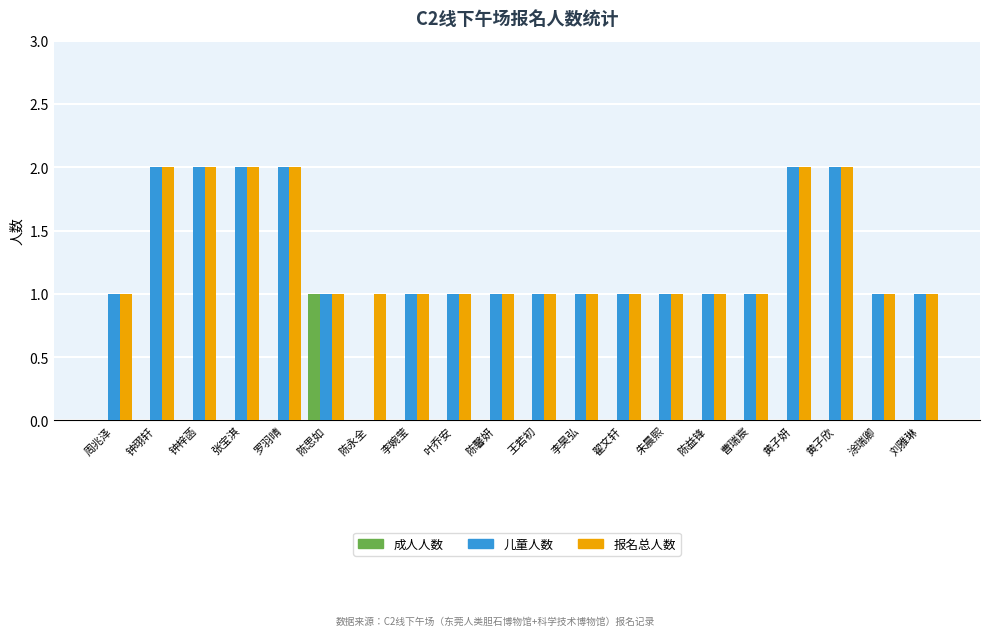

What is the sum of all 报名总人数 values?

26